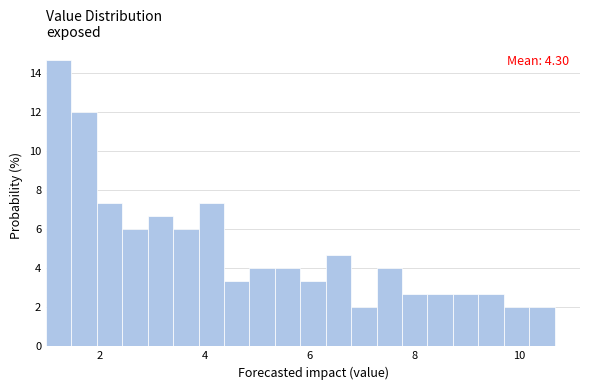

Read against the x-axis, roughly where is the centre of the tallest bar?

1.2